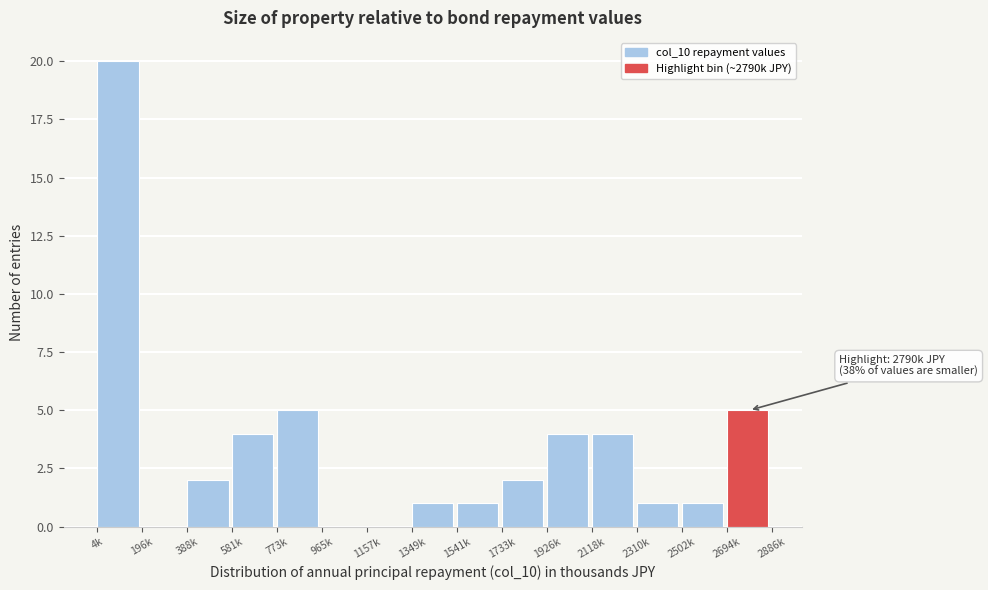

Reading left to right, list all the values displayed in this chart.

4k=20	196k=0	388k=2	581k=4	773k=5	965k=0	1157k=0	1349k=1	1541k=1	1733k=2	1926k=4	2118k=4	2310k=1	2502k=1	2694k=5